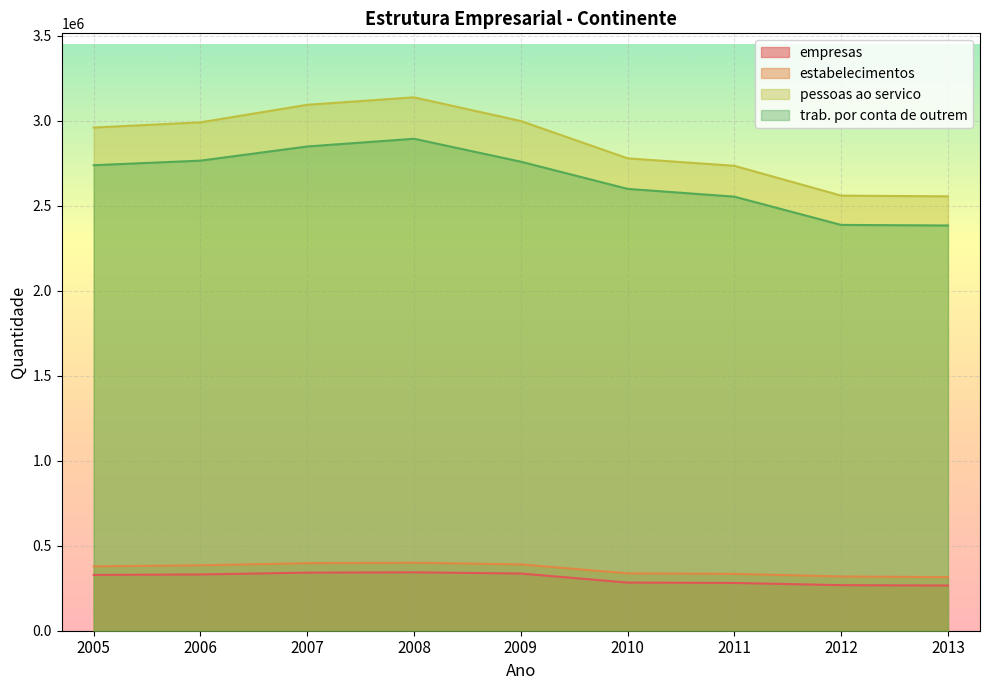

Is the value of empresas at 2010 greater than the value of pessoas ao servico at 2010?

No